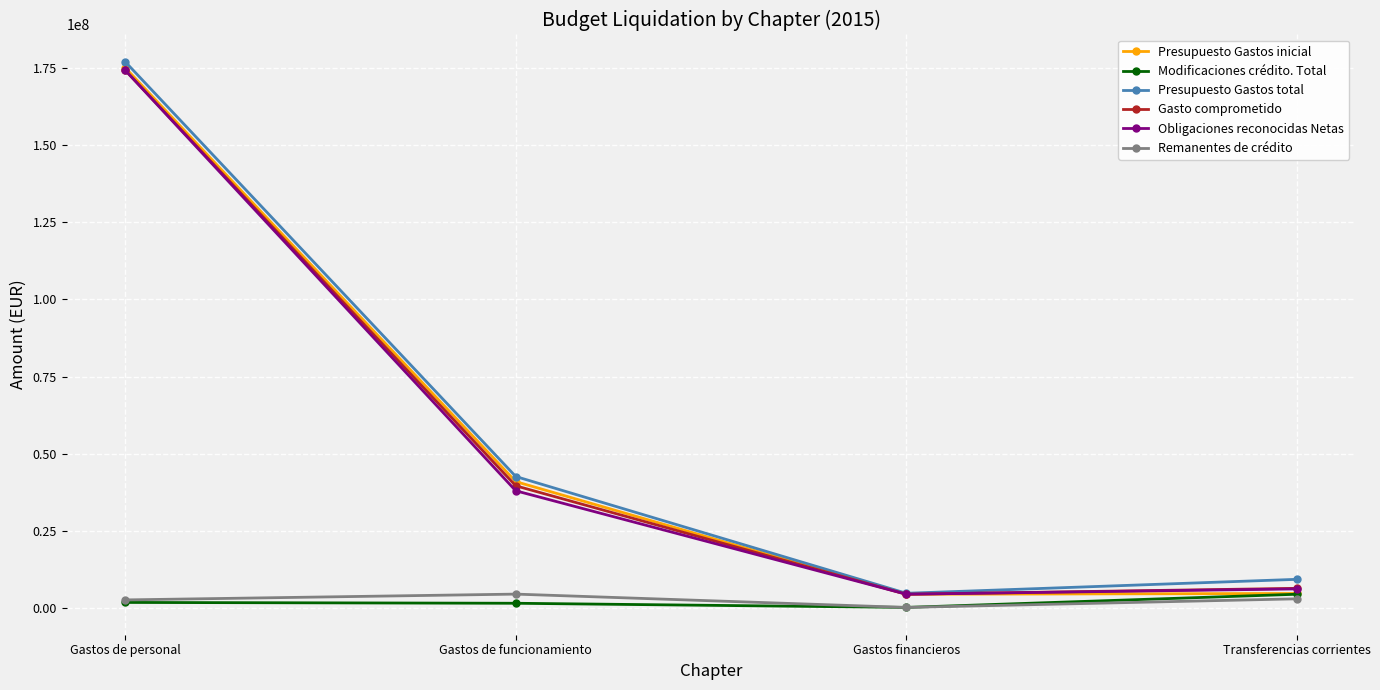

True or false: Presupuesto Gastos total and Modificaciones crédito. Total intersect in this chart.

False